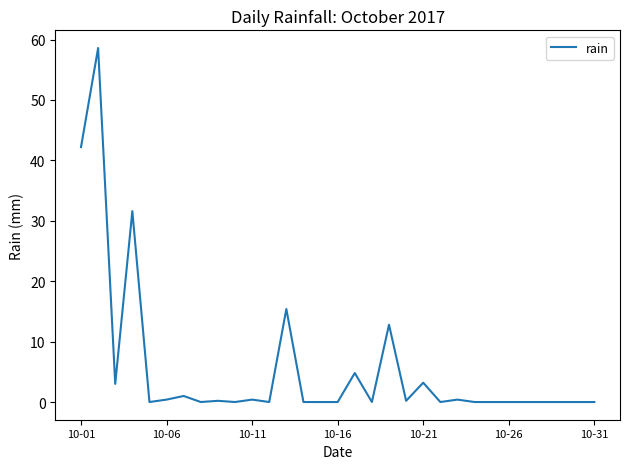

What is the difference between the maximum and minimum values?

58.6